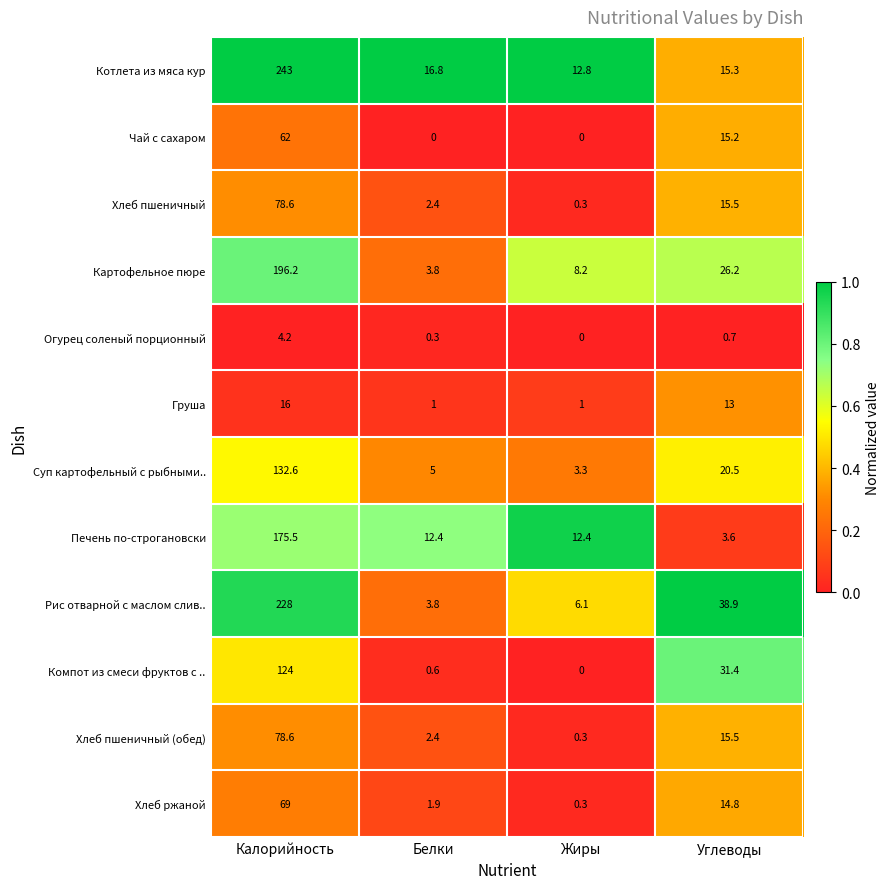

How many data points does each series have?

4